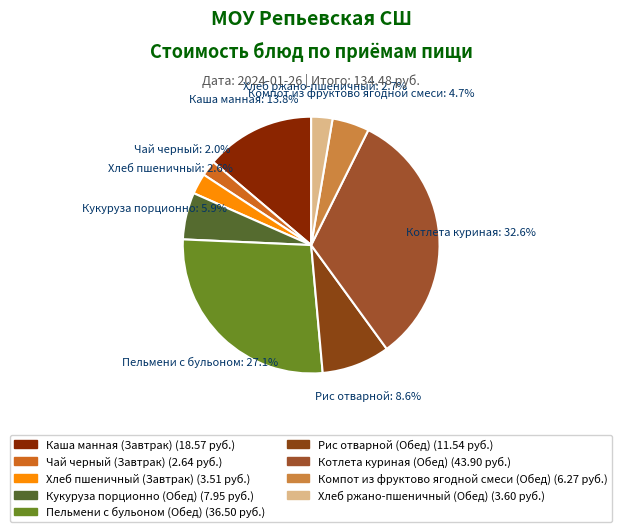

What percentage is NOT represented by Хлеб пшеничный (Завтрак)?

97.4%